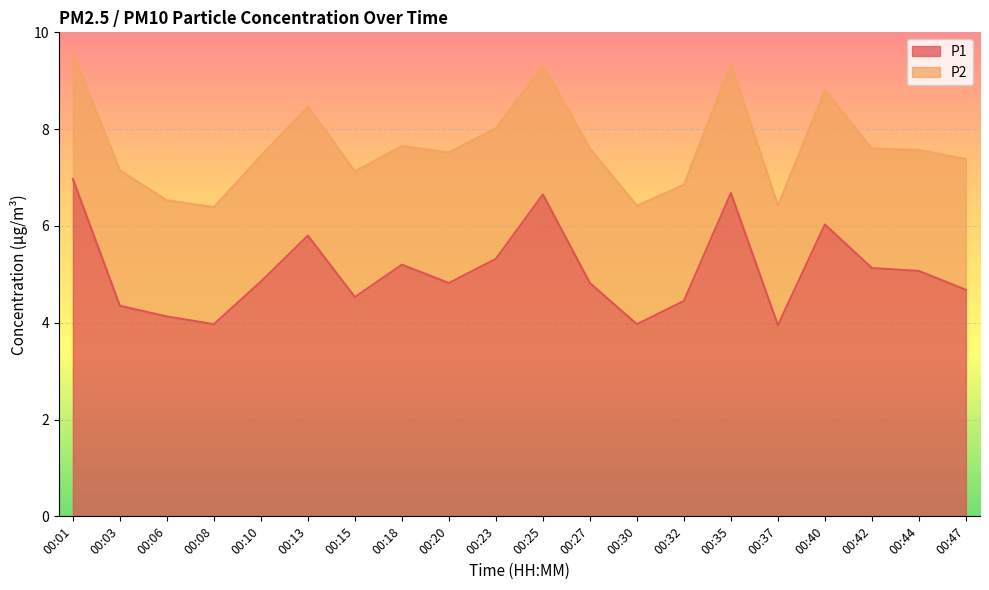

What is the difference between the maximum and minimum values?

3.0